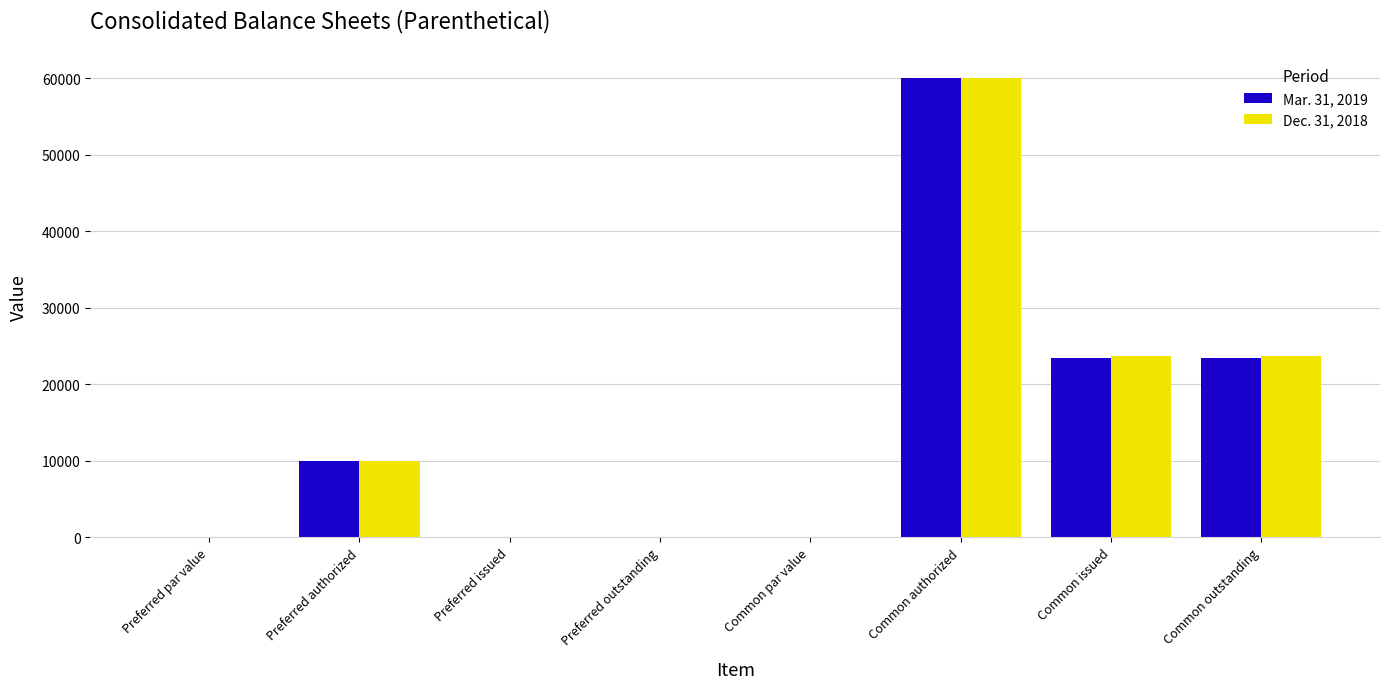

The Dec. 31, 2018 series shows -37702.4 at Preferred outstanding. True or false?

False